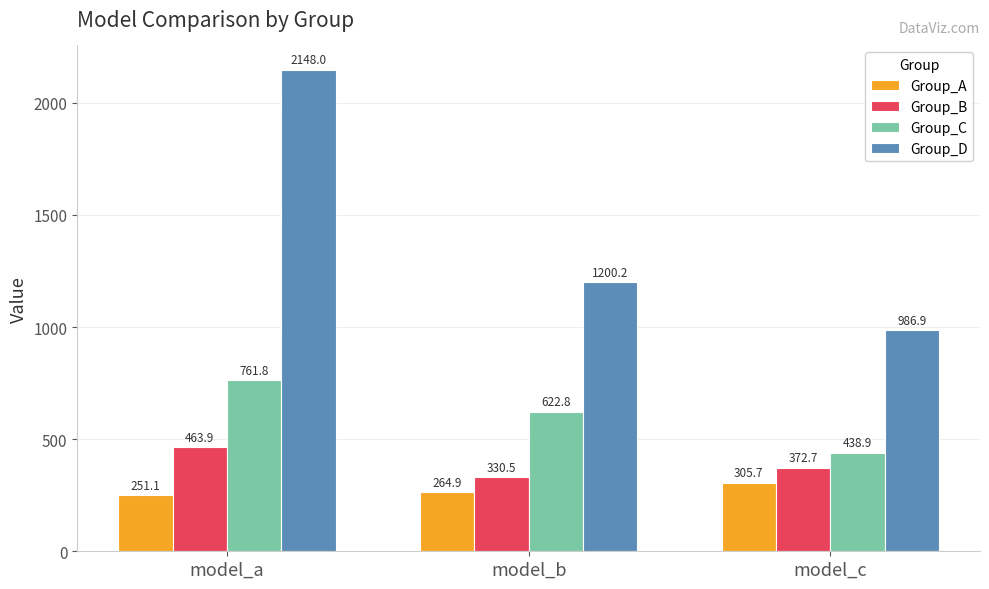

Reading left to right, extract all data points from this chart.

Group_A: model_a=251.1	model_b=264.9	model_c=305.7
Group_B: model_a=463.9	model_b=330.5	model_c=372.7
Group_C: model_a=761.8	model_b=622.8	model_c=438.9
Group_D: model_a=2148.0	model_b=1200.2	model_c=986.9